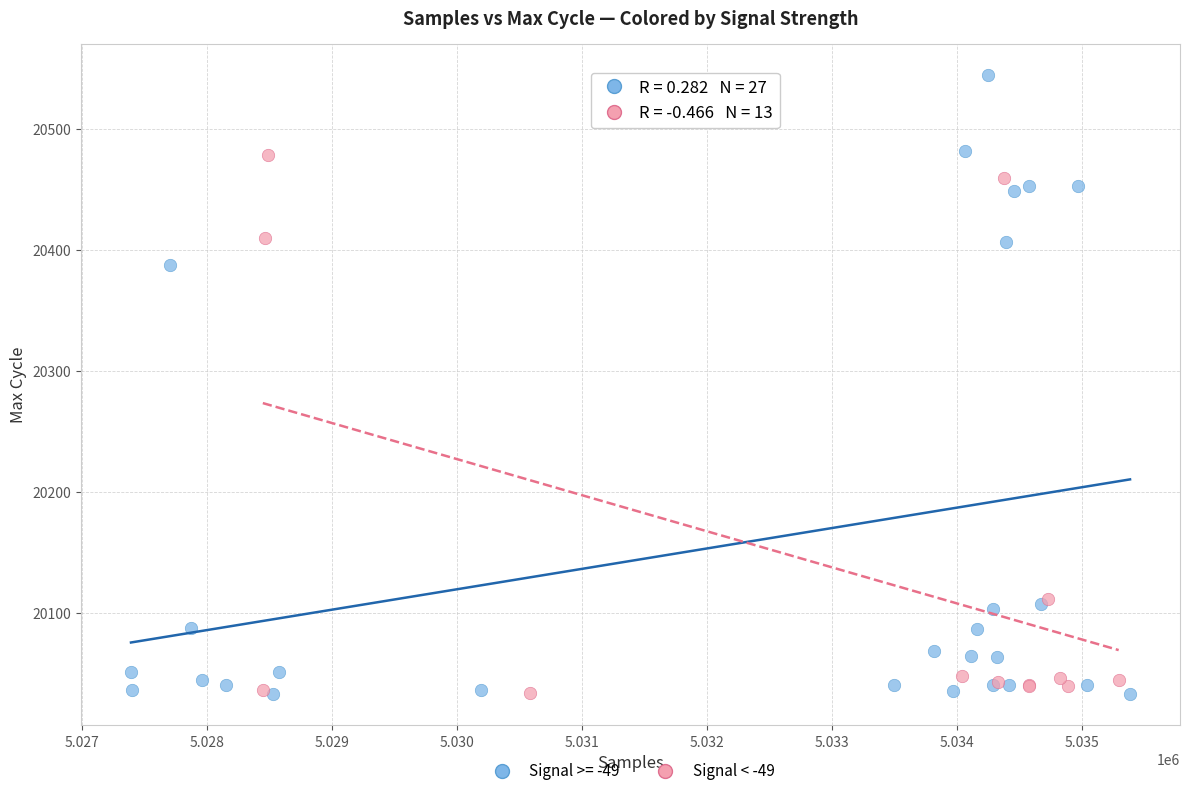

Which series reaches the maximum Y coordinate?

Signal >= -49